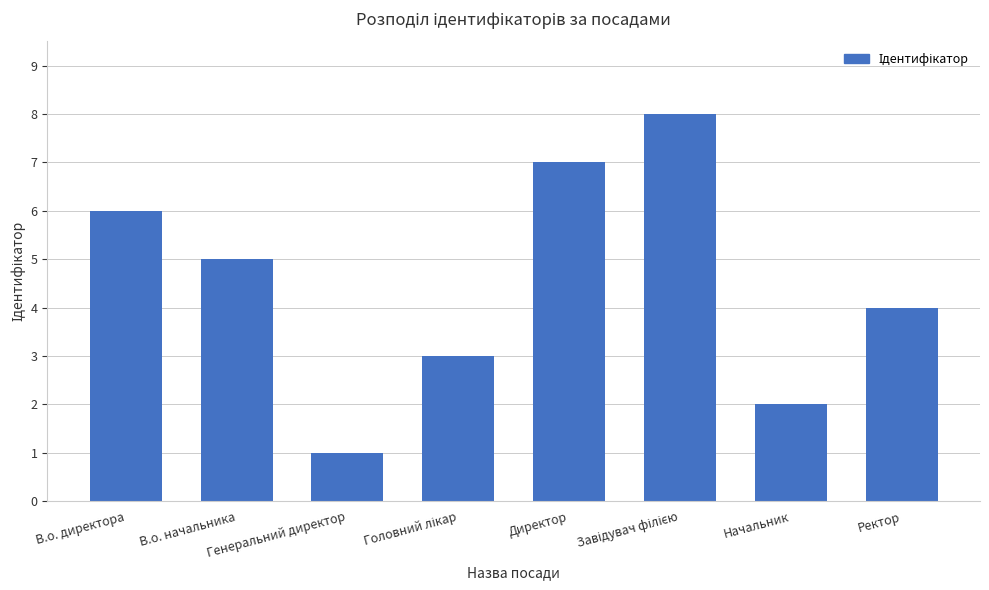

How many bars are there in total?

8